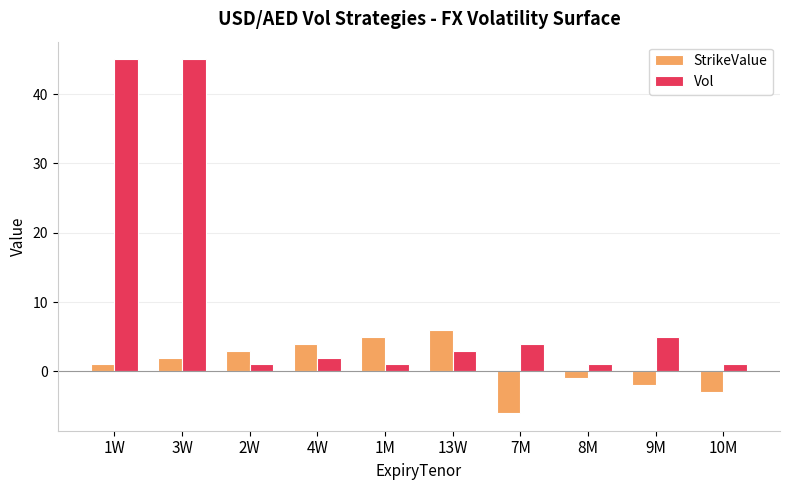

Is it true that StrikeValue equals -6 at 7M?

True